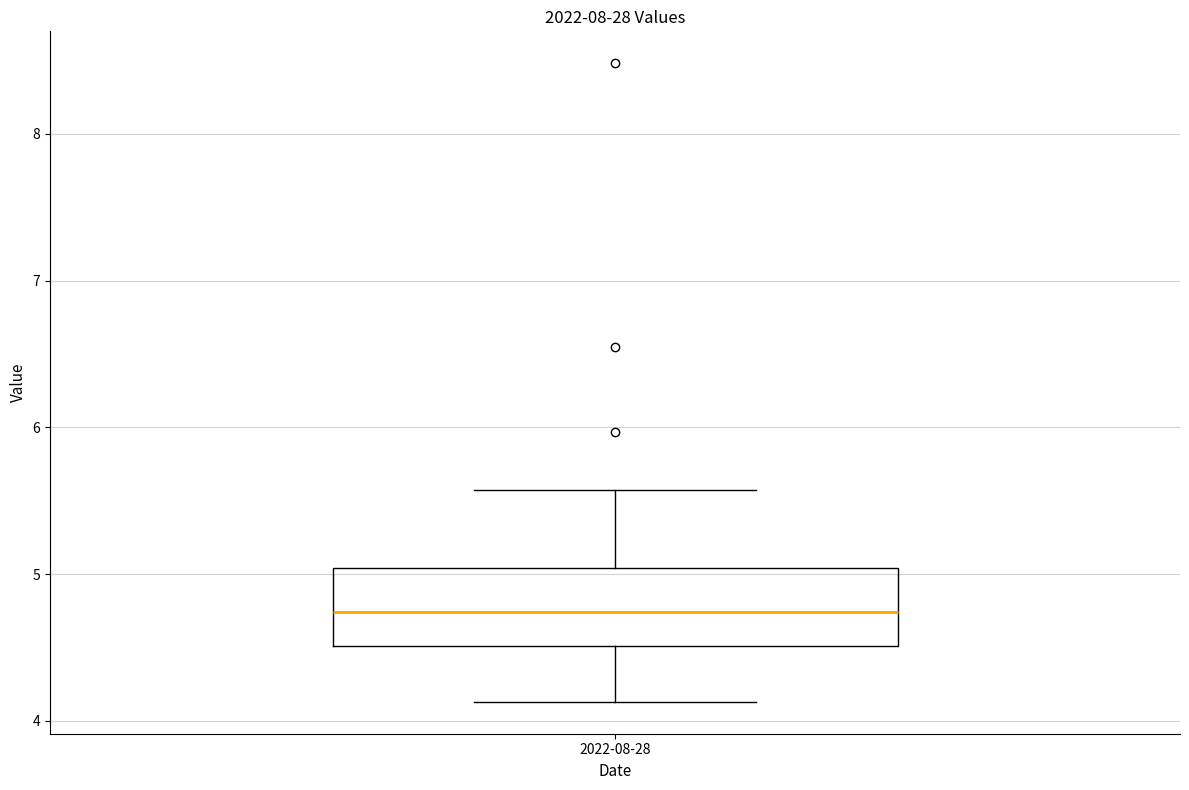

Transcribe this box plot: give where the median line is, the range the box spans, and where the two whiskers end, as read against the y-axis. The values are not printed on the chart, so give them approximately, as read against the axis.

median 4.7, box 4.5 to 5.0, whiskers 4.1 to 5.6